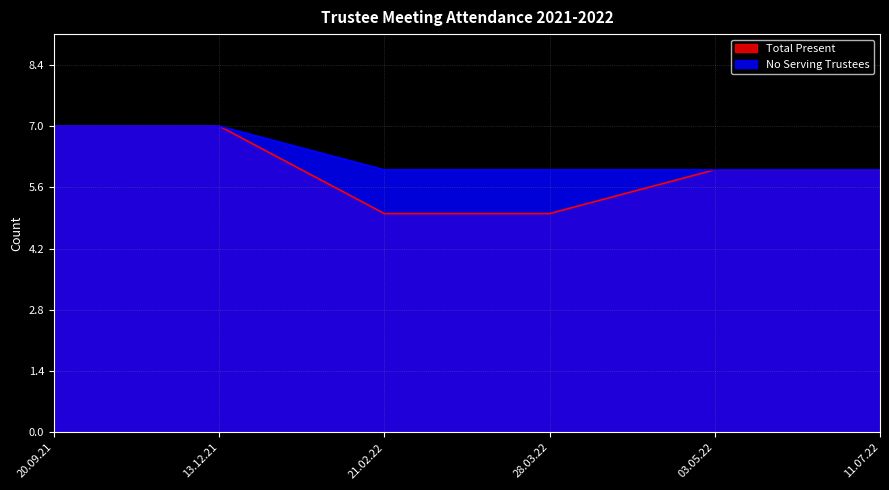

At which category is the sum across all series the highest?

20.09.21